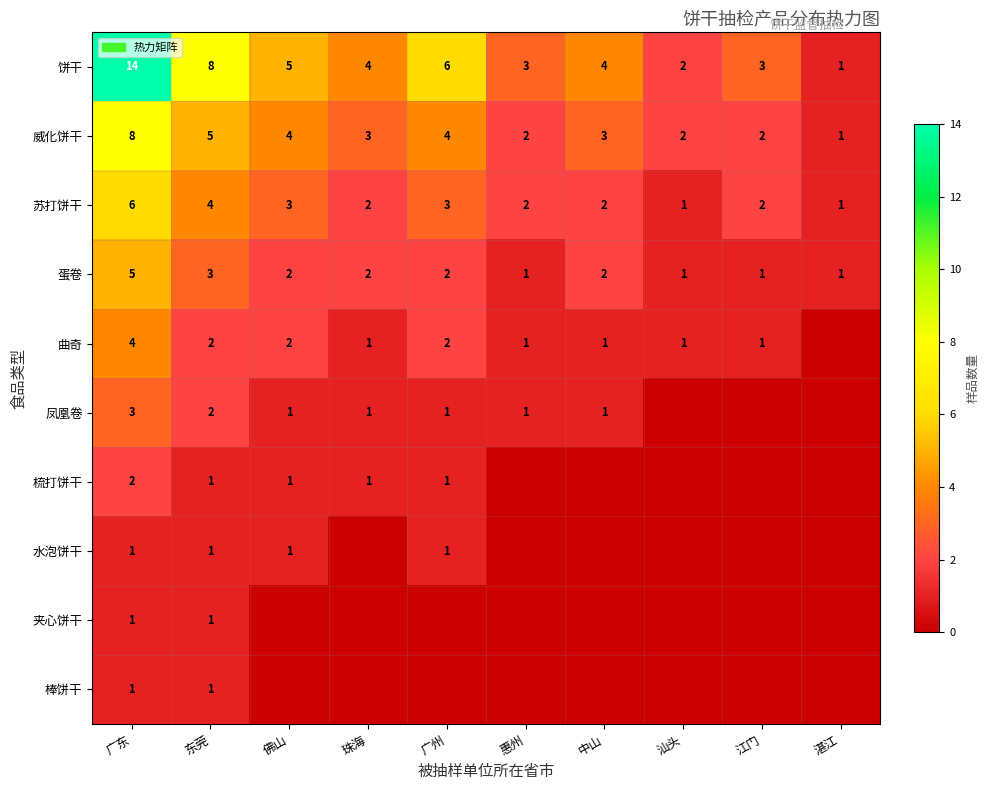

What is the minimum value for 蛋卷?

1